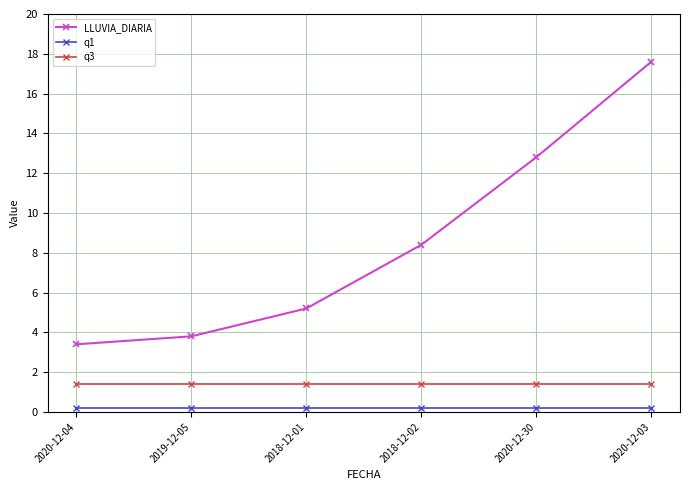

Does the chart display data point markers on the line(s)?

Yes